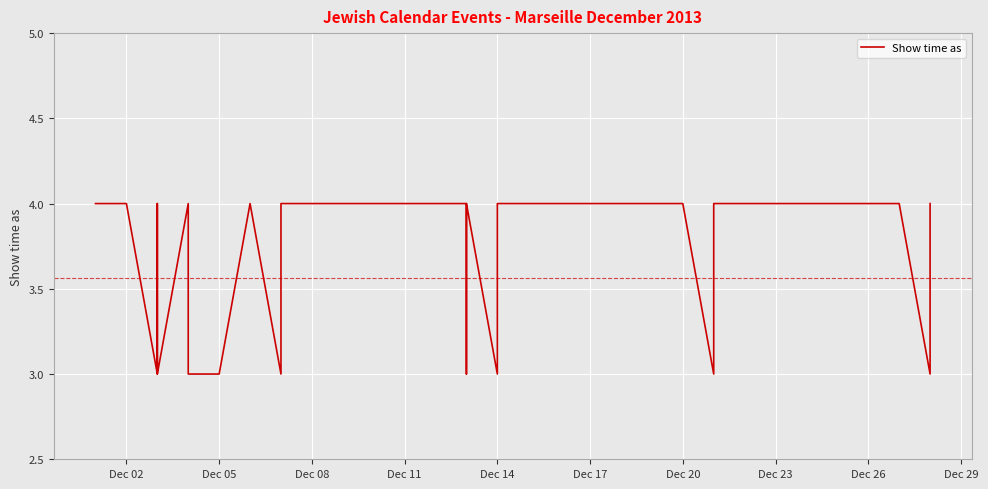

At which category does the chart reach its minimum across all series?

Dec 08